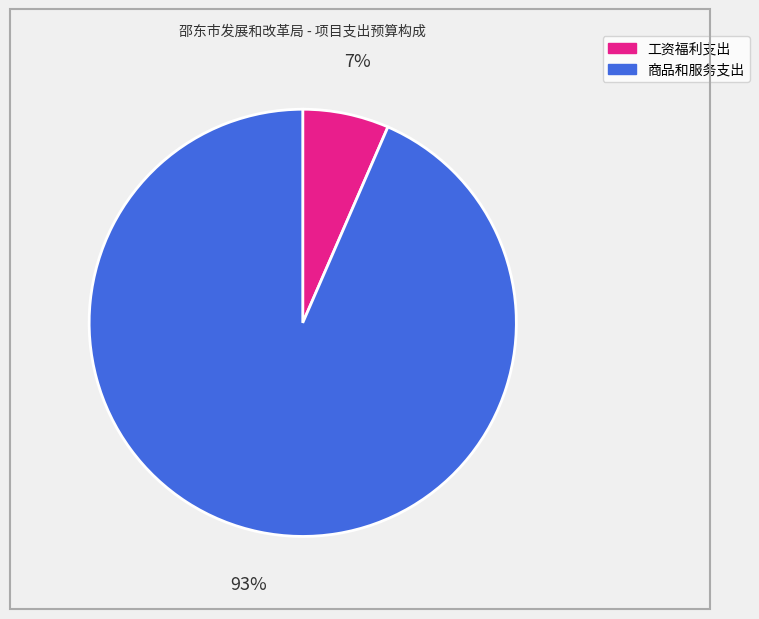

Which slice represents more than half of the pie?

商品和服务支出